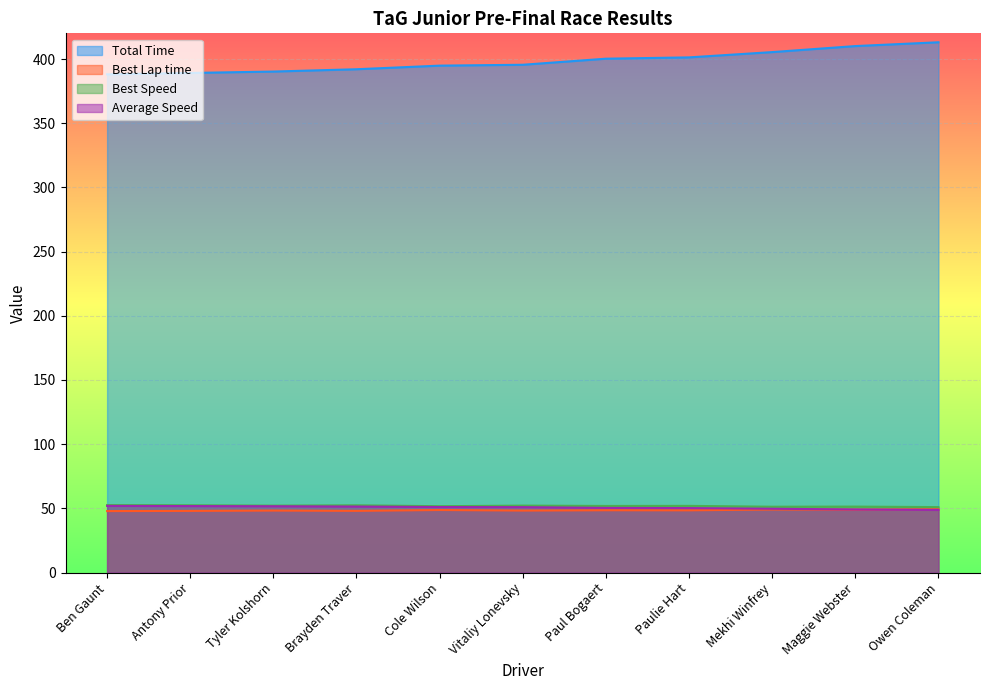

What is the sum of all Best Speed values?

571.0